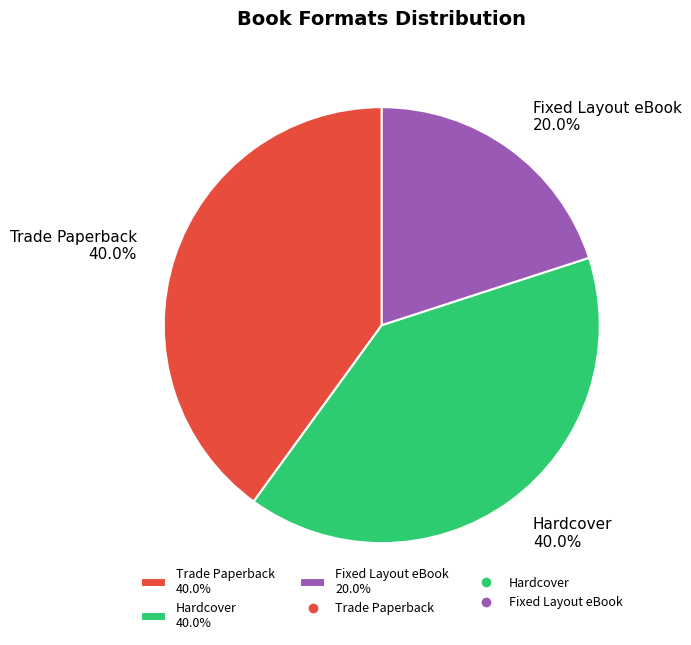

To the nearest percent, what is the combined percentage of Trade Paperback and Fixed Layout eBook?

60%